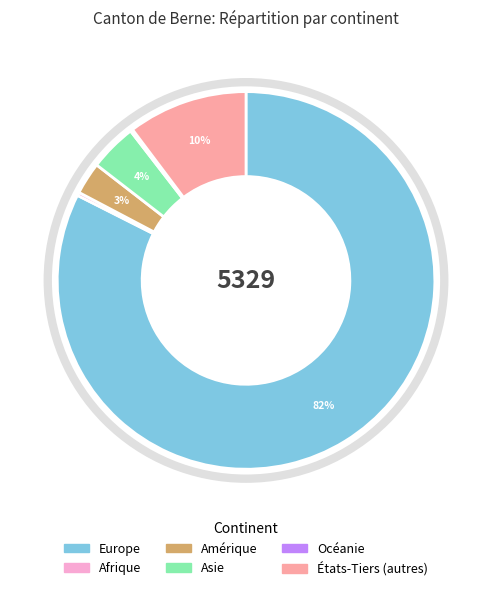

Do Amérique and Asie together represent more than half of the pie?

No